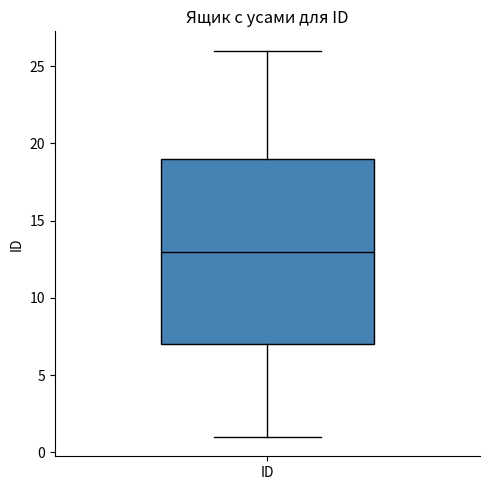

Where does the median line of the box for ID sit on the y-axis? The values are not printed on the chart, so give them approximately, as read against the axis.

13